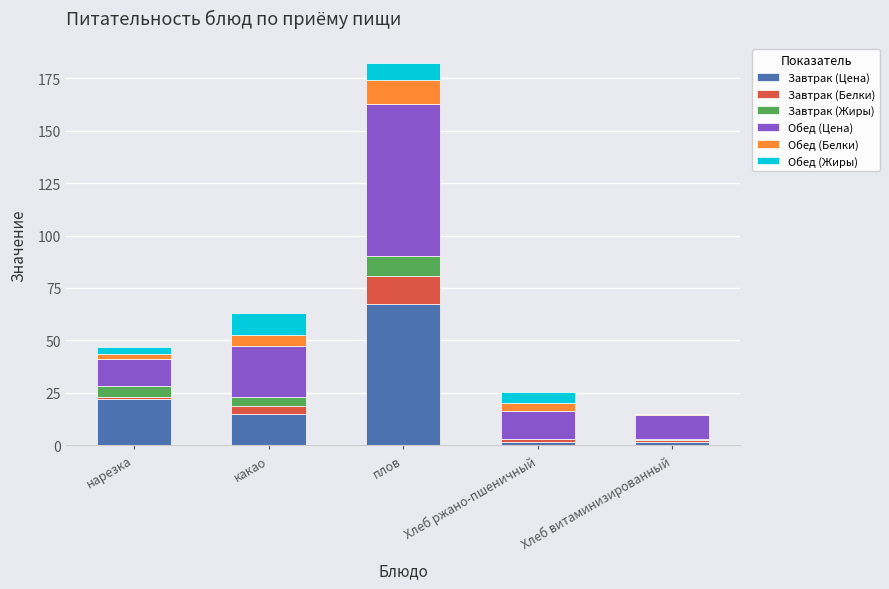

What is the approximate value of Завтрак (Цена) at плов?

67.5